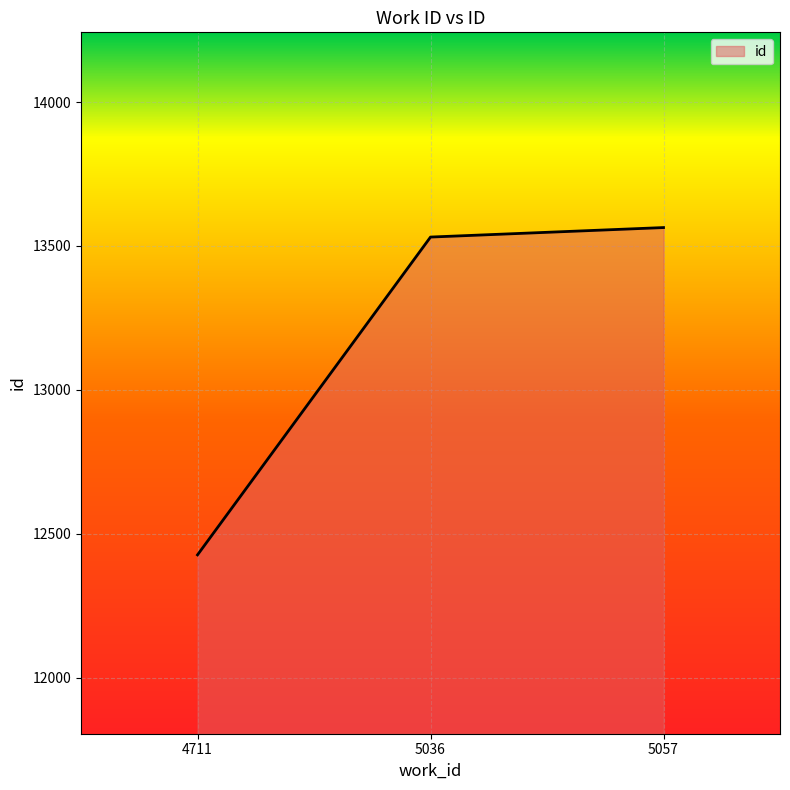

Which category has the lowest value across all series?

4711